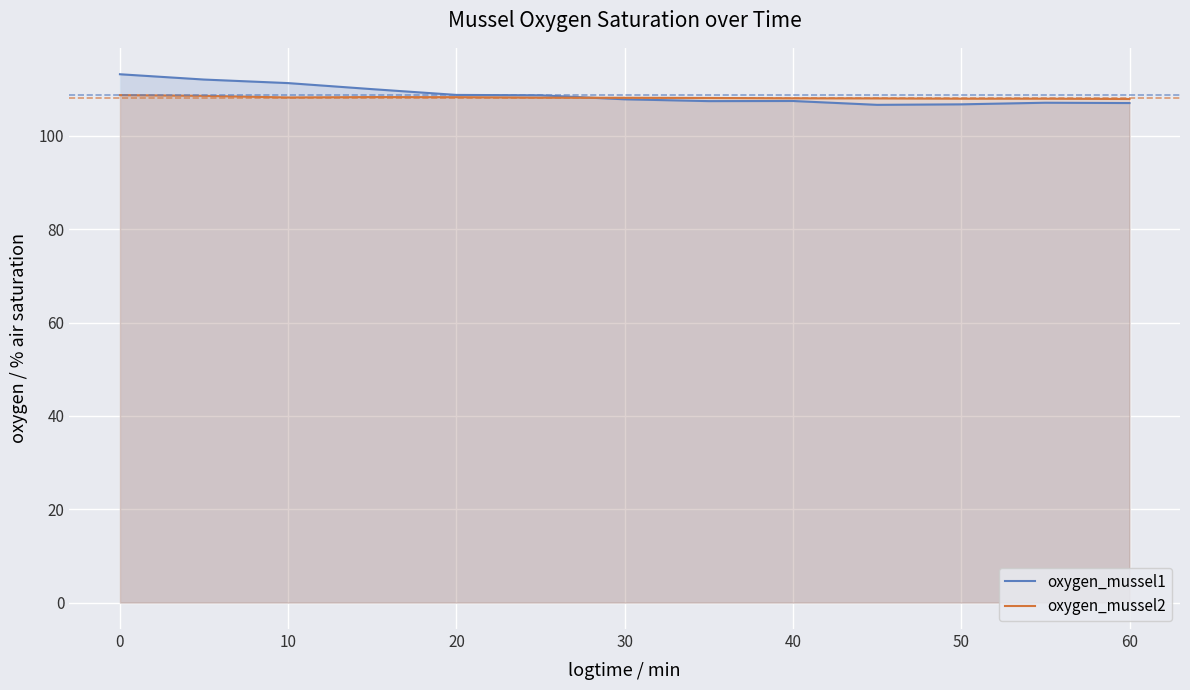

In oxygen_mussel1, how many points are lower than both neighbors (excluding endpoints)?

2